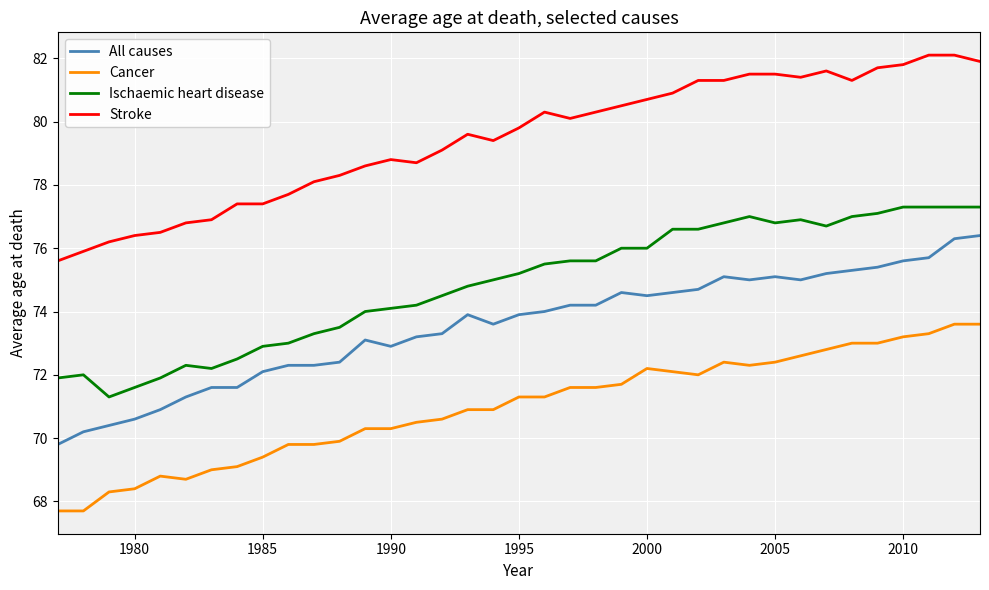

True or false: Cancer and Ischaemic heart disease intersect in this chart.

False